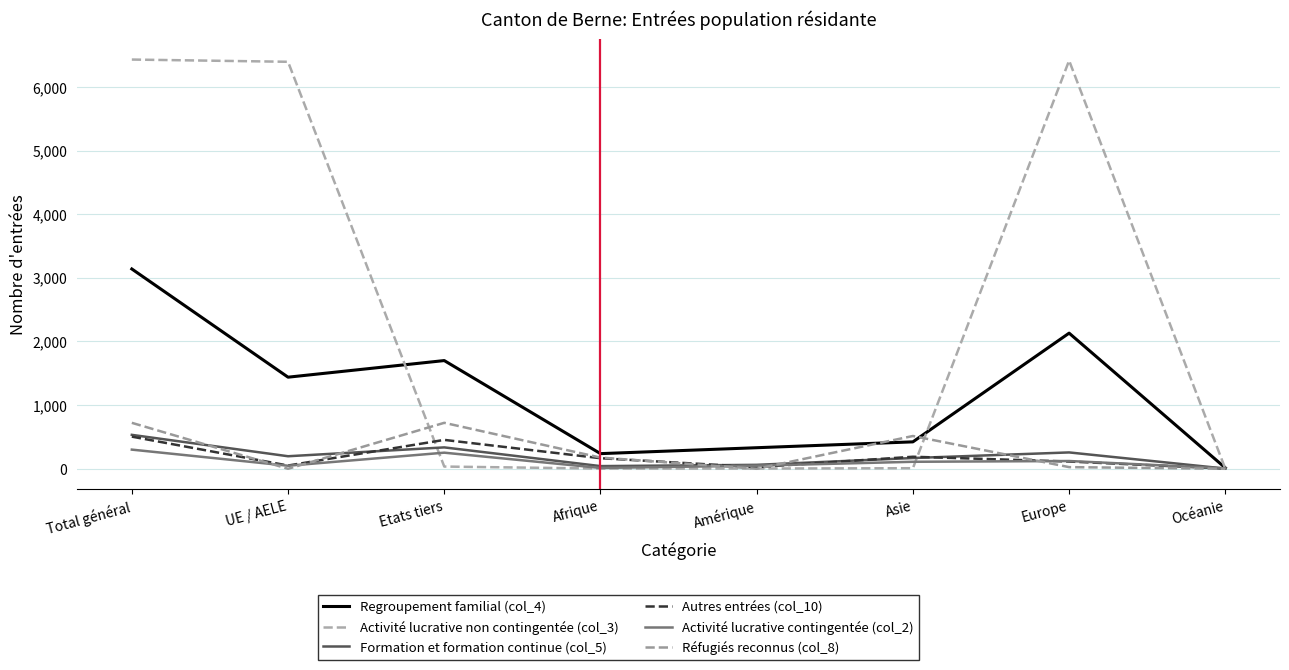

At which label is Activité lucrative contingentée (col_2) closest to 154?

Europe